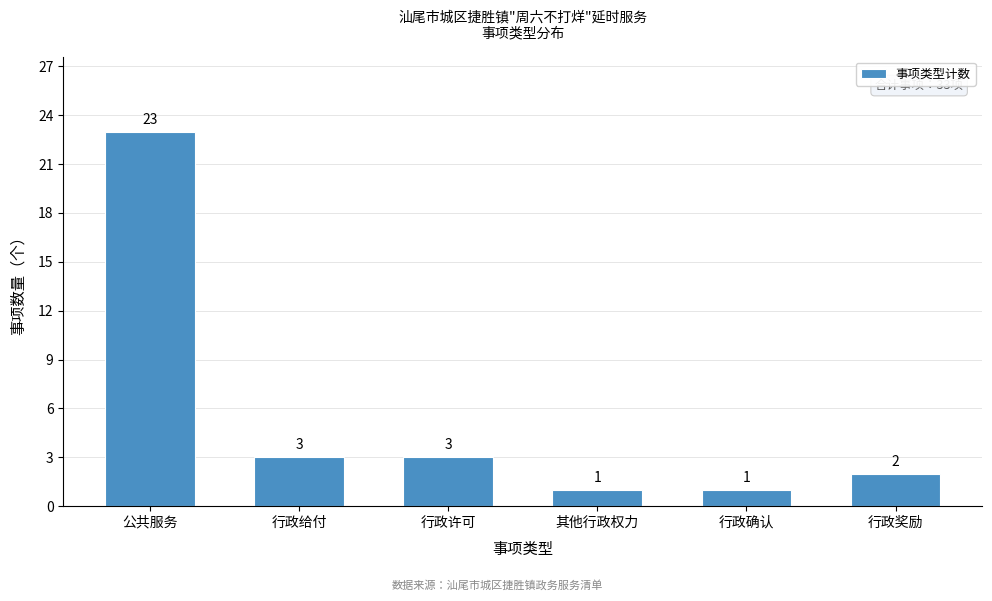

Reading left to right, list all the values displayed in this chart.

公共服务=23	行政给付=3	行政许可=3	其他行政权力=1	行政确认=1	行政奖励=2